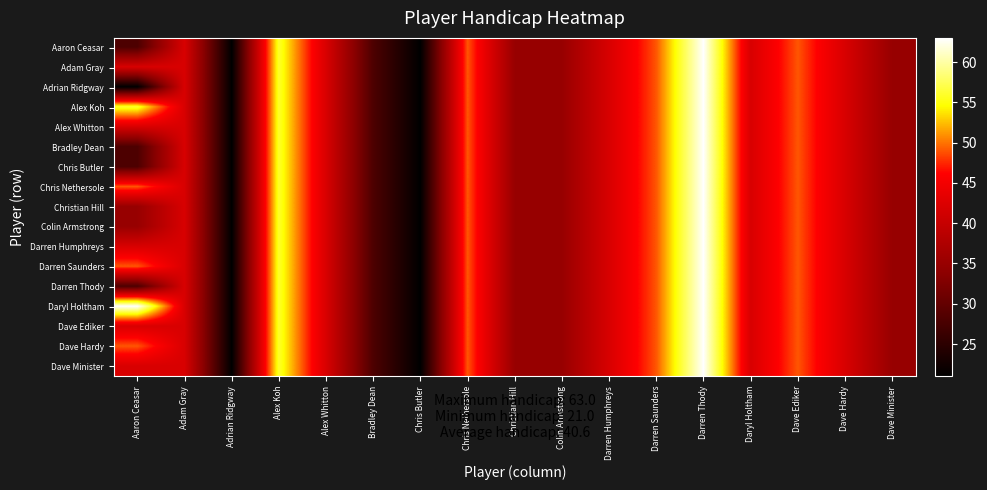

At Chris Butler, list the series in order from largest to smallest.

Aaron Ceasar, Adam Gray, Adrian Ridgway, Alex Koh, Alex Whitton, Bradley Dean, Chris Butler, Chris Nethersole, Christian Hill, Colin Armstrong, Darren Humphreys, Darren Saunders, Darren Thody, Daryl Holtham, Dave Ediker, Dave Hardy, Dave Minister